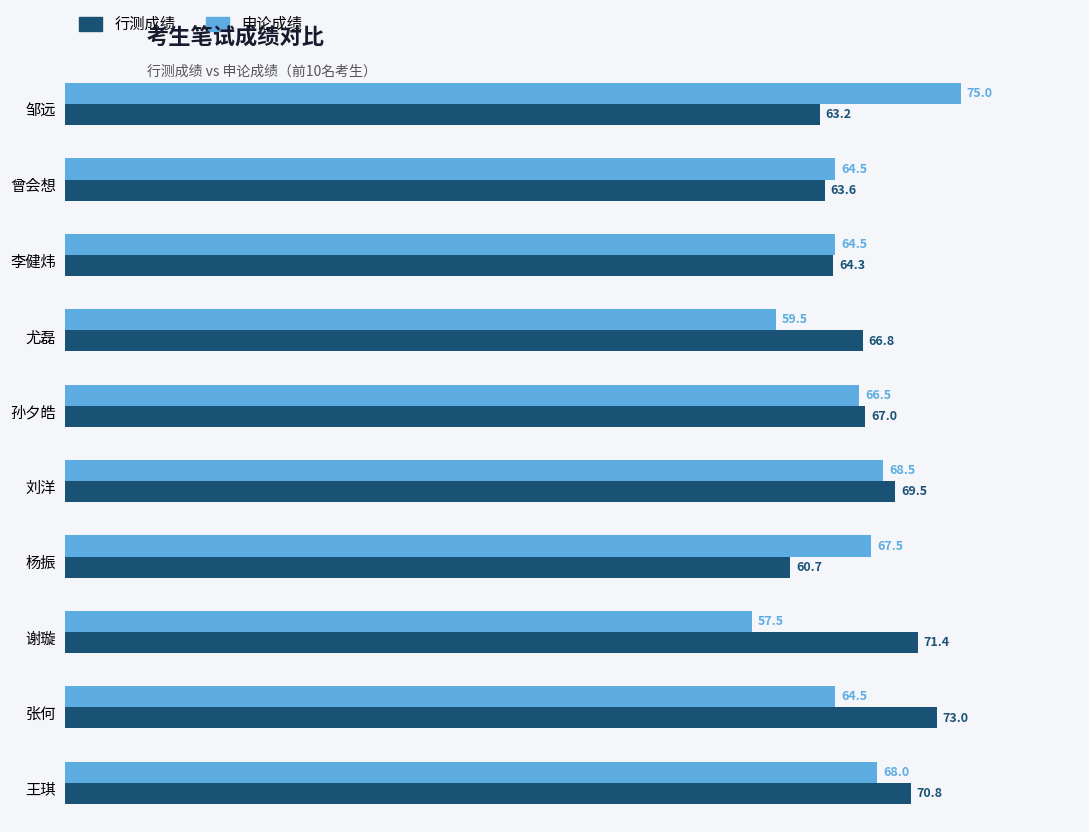

How many series are shown in this chart?

2